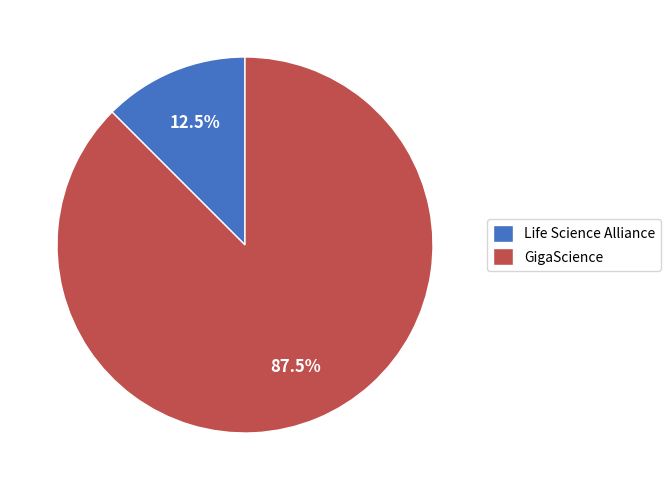

Approximately how many times larger is the value at Life Science Alliance compared to GigaScience?

0.1